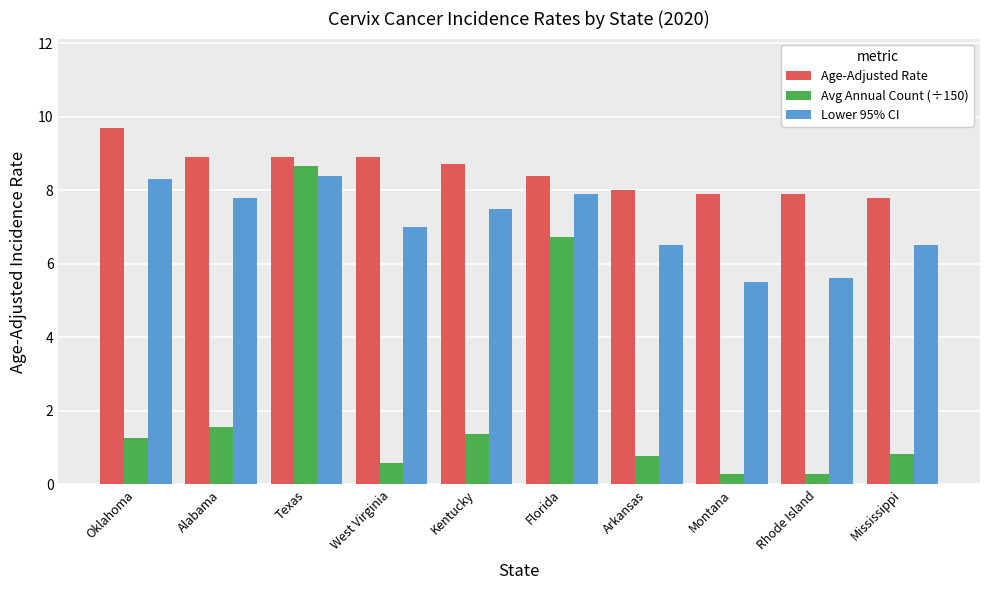

The value of Avg Annual Count (÷150) at Florida is 10.8. True or false?

False